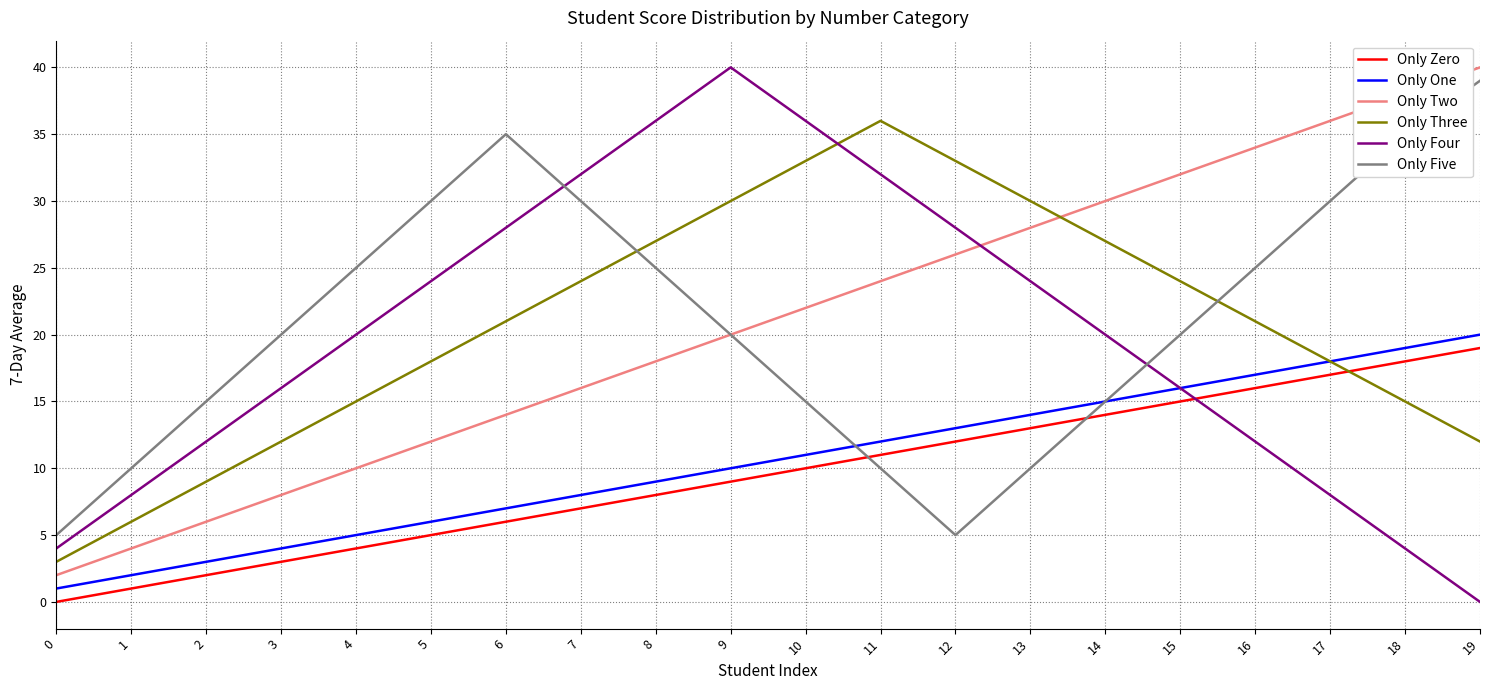

True or false: Only One has a value of 14 at 13.

True